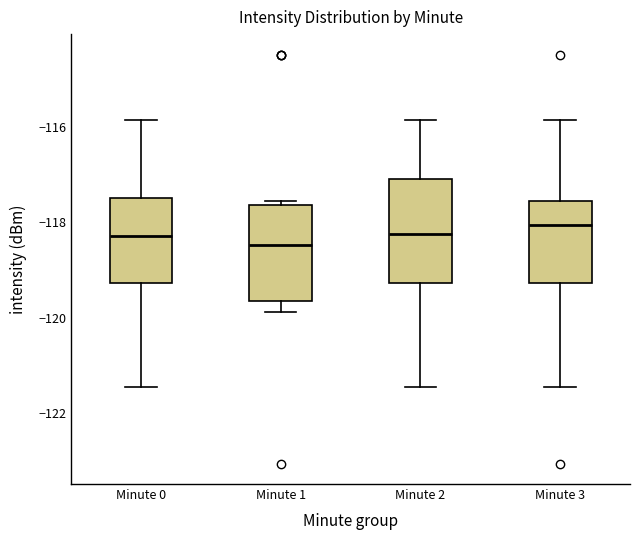

Reading left to right, read every box against the y-axis: the position of its median line, the range the box covers, and the ends of its whiskers. The values are not printed on the chart, so give them approximately, as read against the axis.

Minute 0: median -118.2, box -119.2 to -117.4, whiskers -121.4 to -115.8
Minute 1: median -118.4, box -119.6 to -117.6, whiskers -119.8 to -117.6 (just above the box's upper edge)
Minute 2: median -118.2, box -119.2 to -117.0, whiskers -121.4 to -115.8
Minute 3: median -118.0, box -119.2 to -117.6, whiskers -121.4 to -115.8